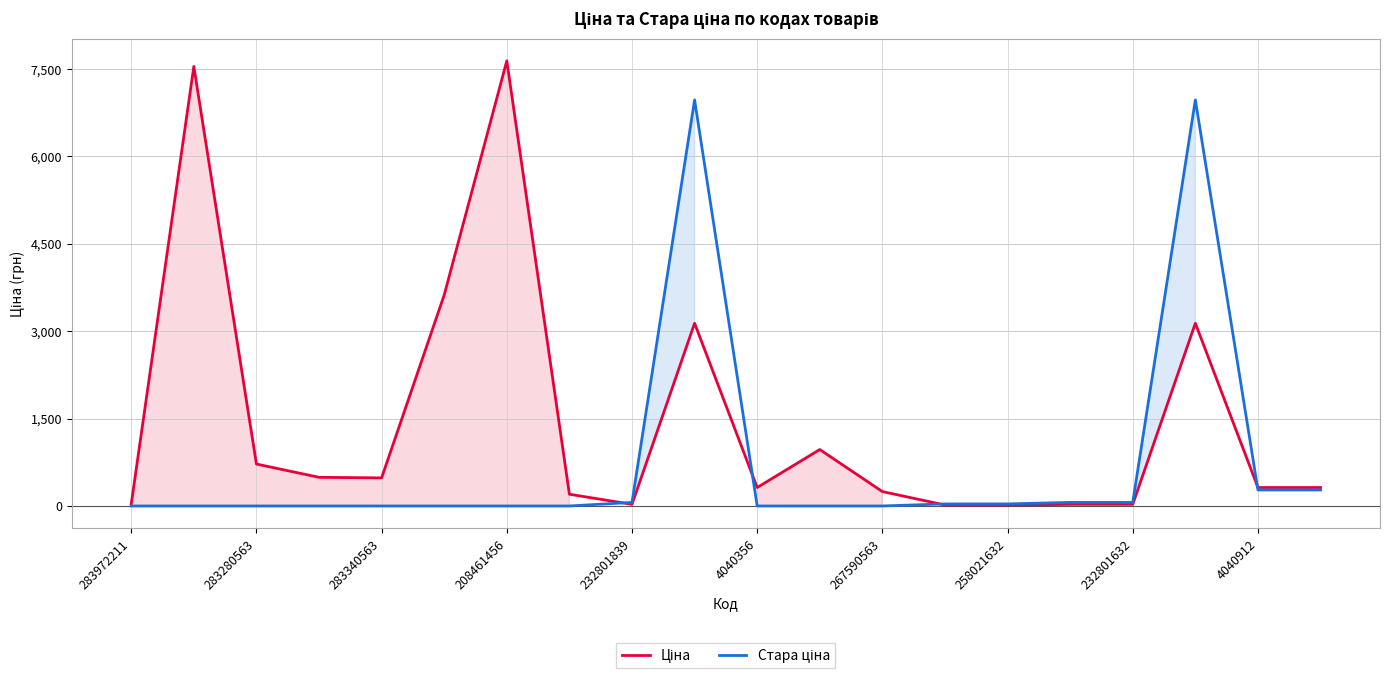

Which category has the lowest value across all series?

283972211